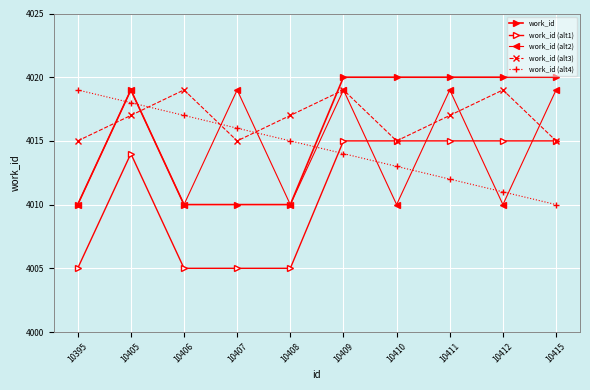

What is the difference between the second highest and minimum values in the work_id (alt2) series?

9